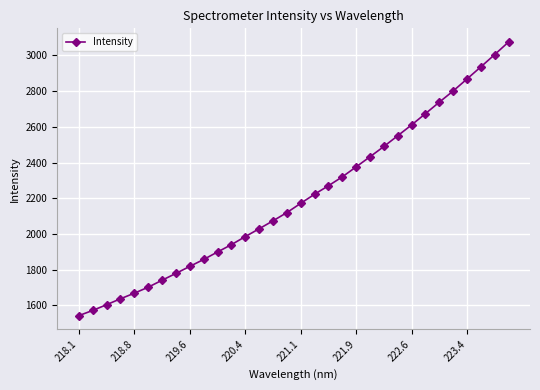

What is the difference between the maximum and minimum values?

1532.5